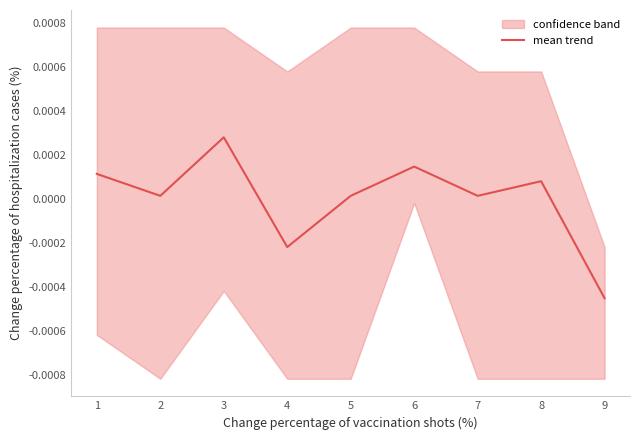

How many interior local peaks (higher than both neighbors) does the data have?

3